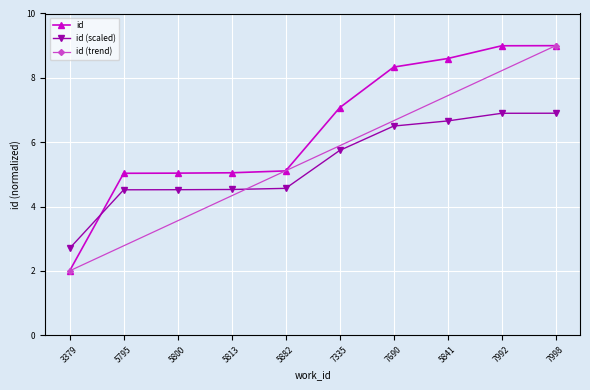

List the labels in order of value, smallest first.

3379, 5795, 5800, 5813, 5882, 7335, 7690, 5841, 7992, 7998